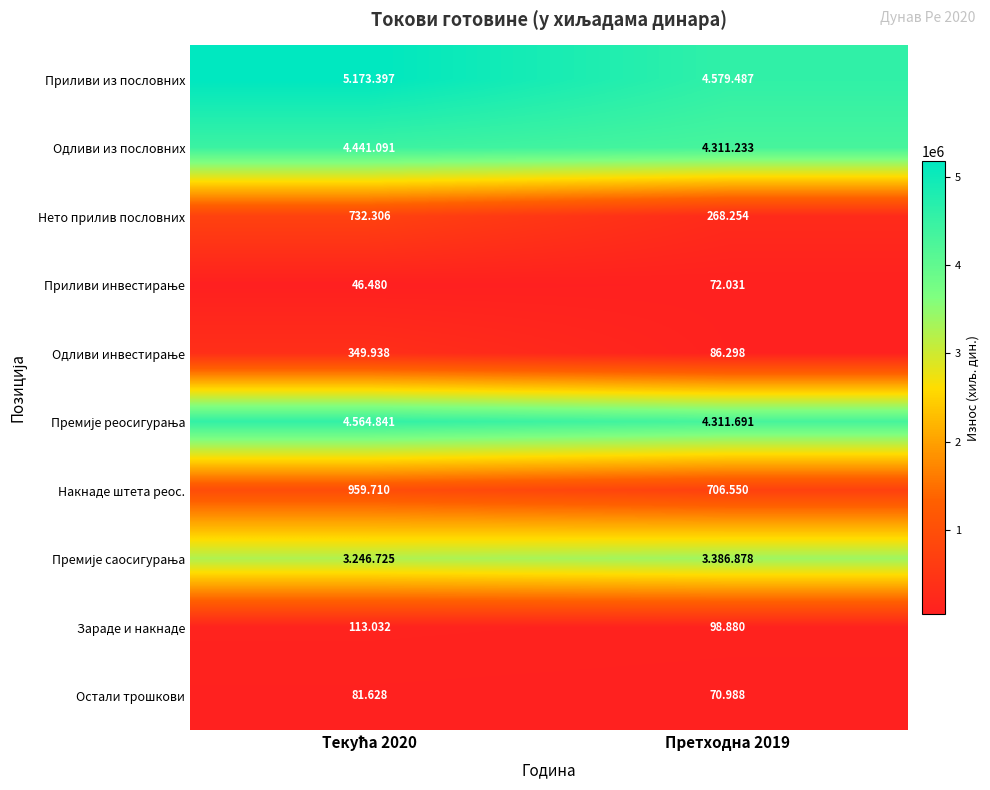

At which category does the chart reach its peak across all series?

Текућа 2020